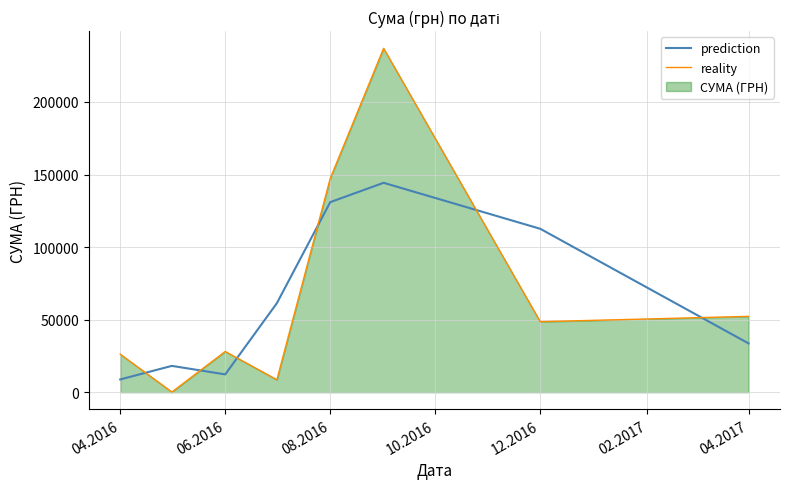

The value of prediction at 04.2017 is 56345.6. True or false?

False